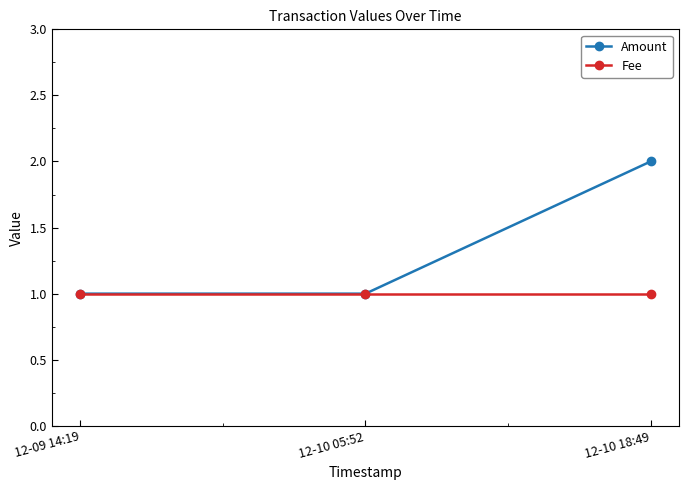

Reading right to left, transcribe all the data shown in this chart.

Amount: 12-10 18:49=2	12-10 05:52=1	12-09 14:19=1
Fee: 12-10 18:49=1	12-10 05:52=1	12-09 14:19=1